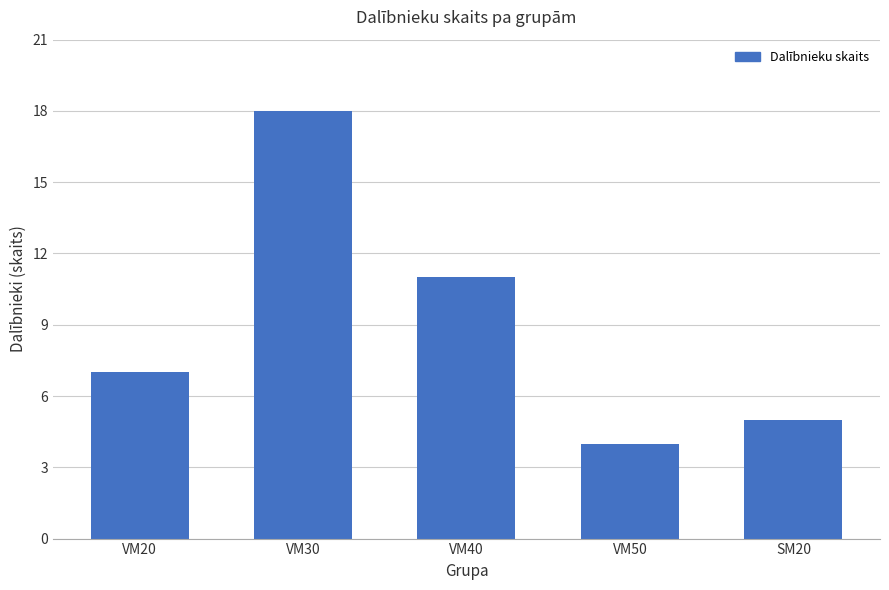

What is the label of the 4th bar from the right?

VM30